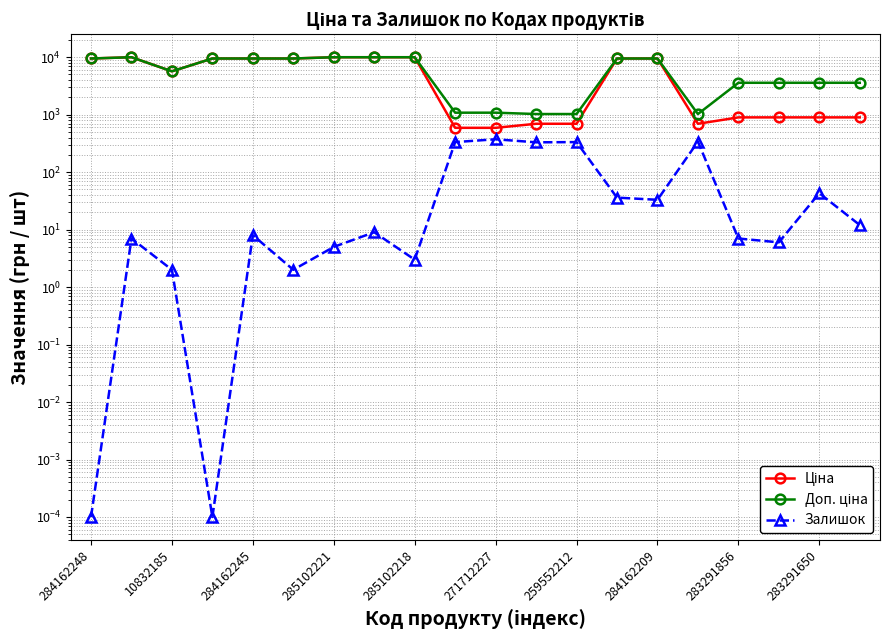

The value of Залишок at 13 is 52.8. True or false?

False